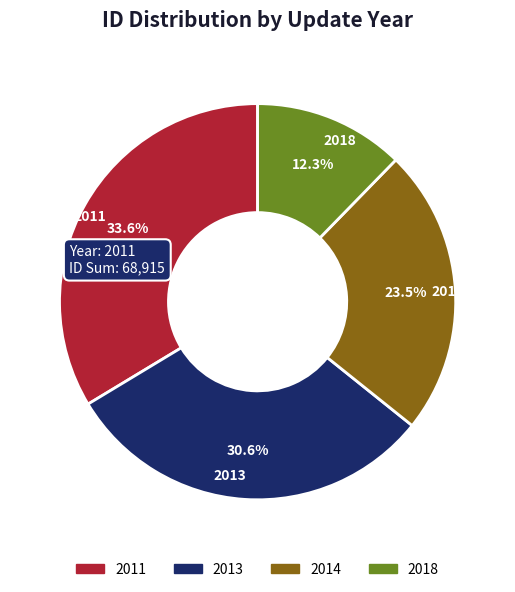

Rank the categories by value from highest to lowest.

2011, 2013, 2014, 2018